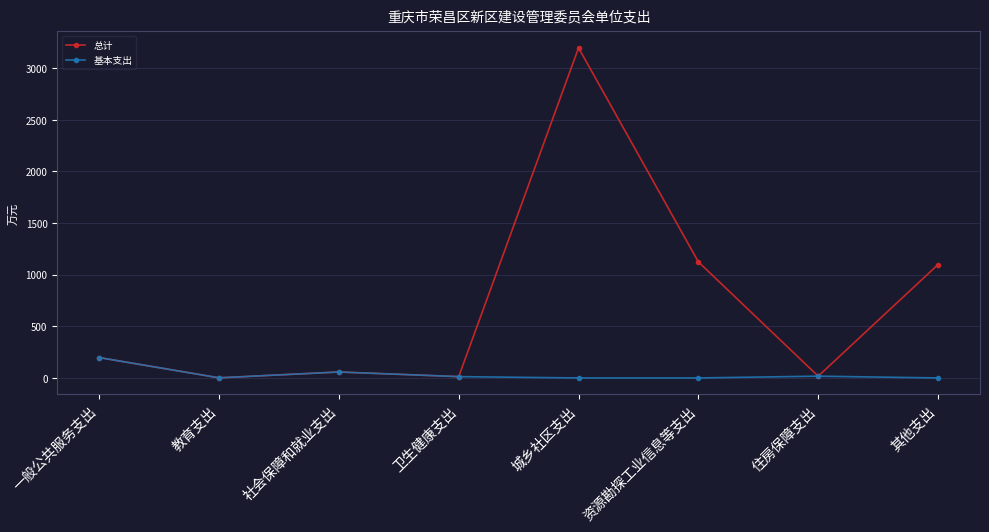

What is the maximum value shown in the chart?

3197.4